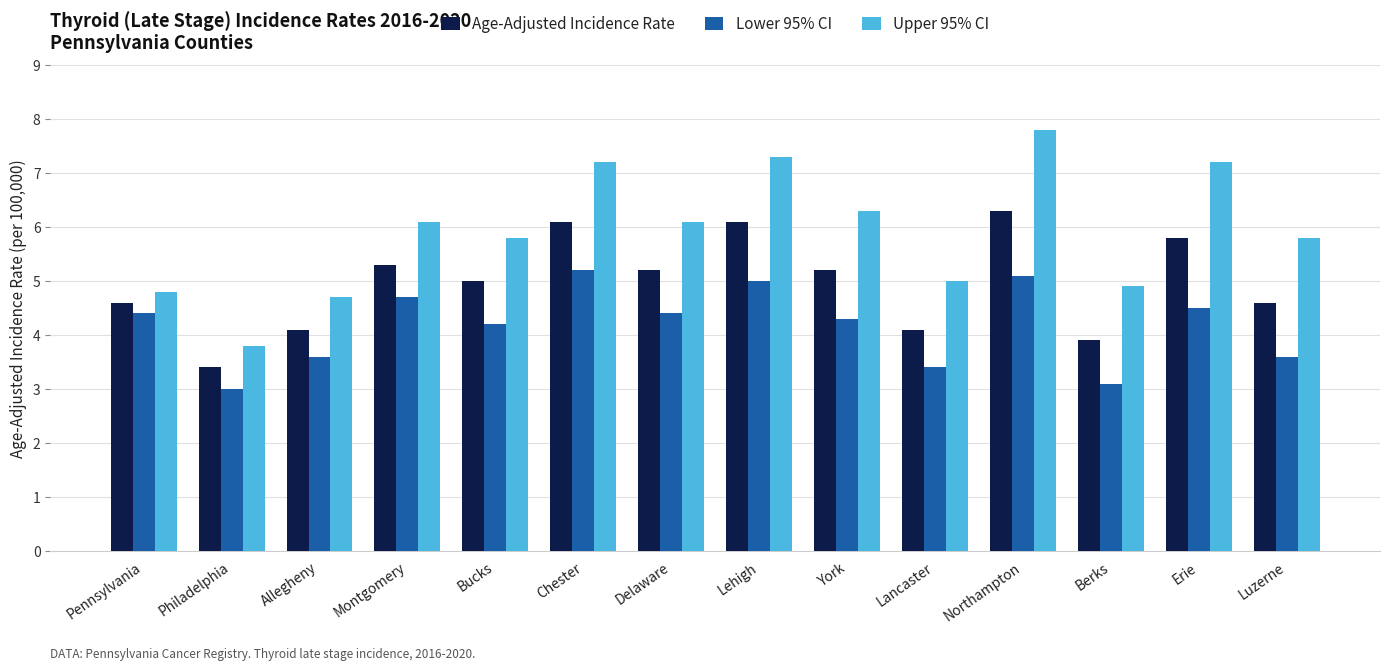

What is the difference between the maximum and second lowest values in the Upper 95% CI series?

3.1